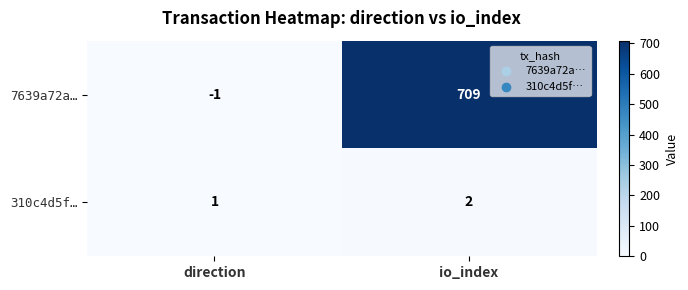

What is the sum of all 7639a72a… values?

708